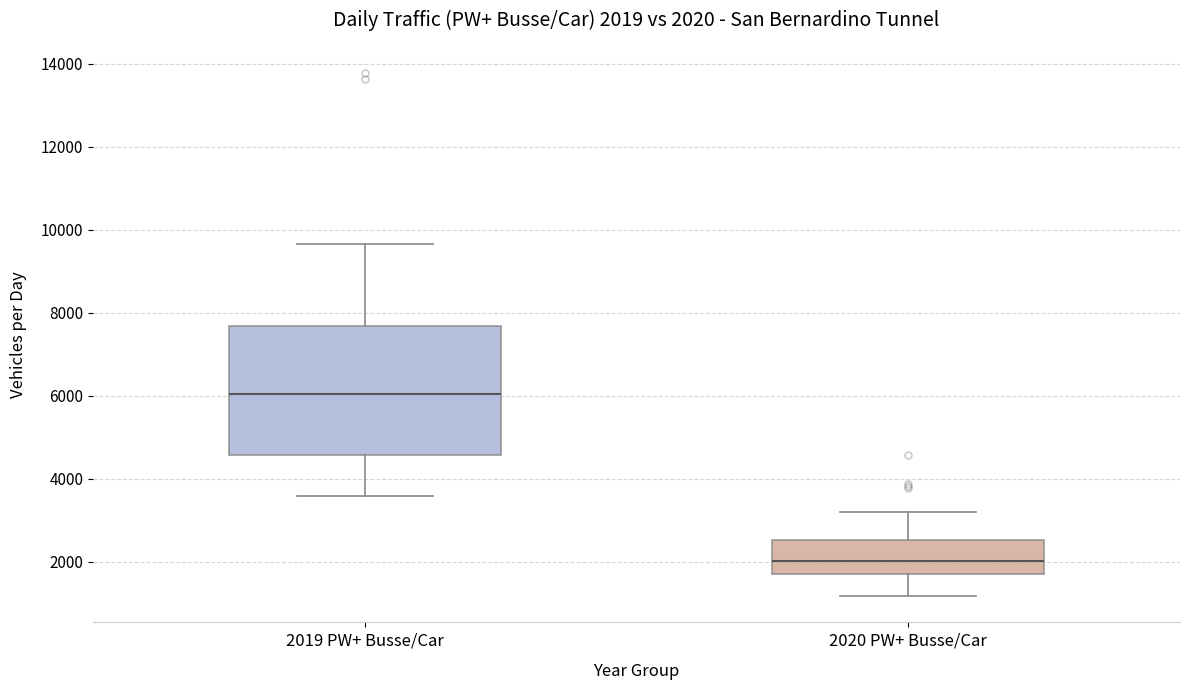

Comparing the boxes themselves (not the whiskers), which one is the tallest?

2019 PW+ Busse/Car